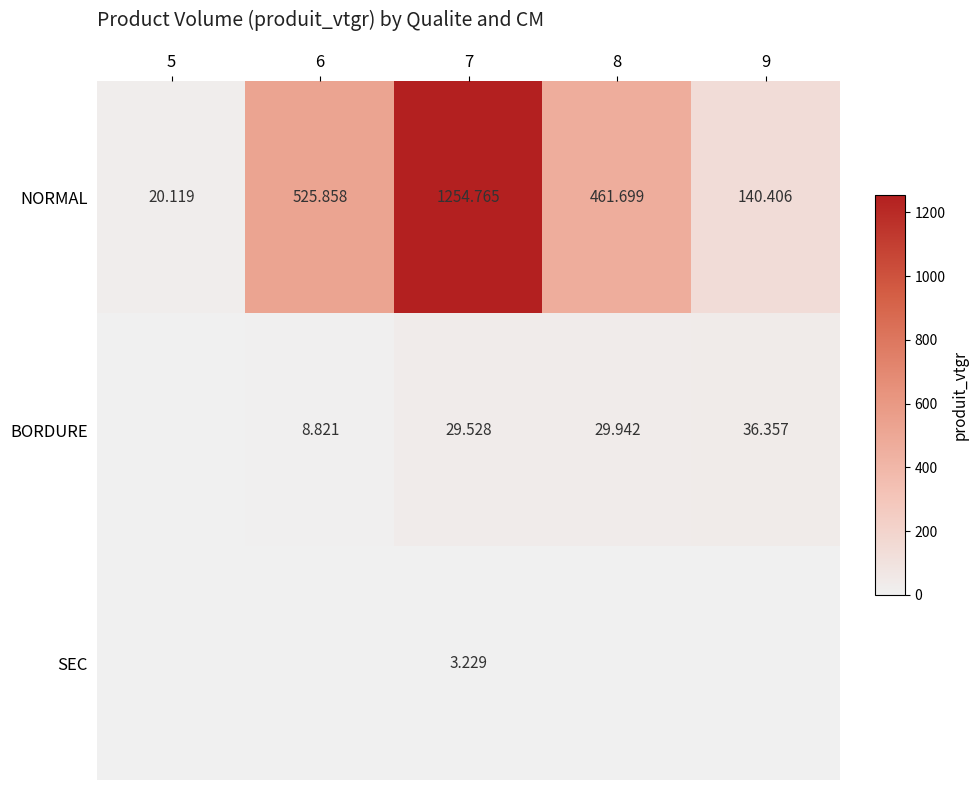

Is the value of BORDURE at 8 greater than the value of NORMAL at 7?

No